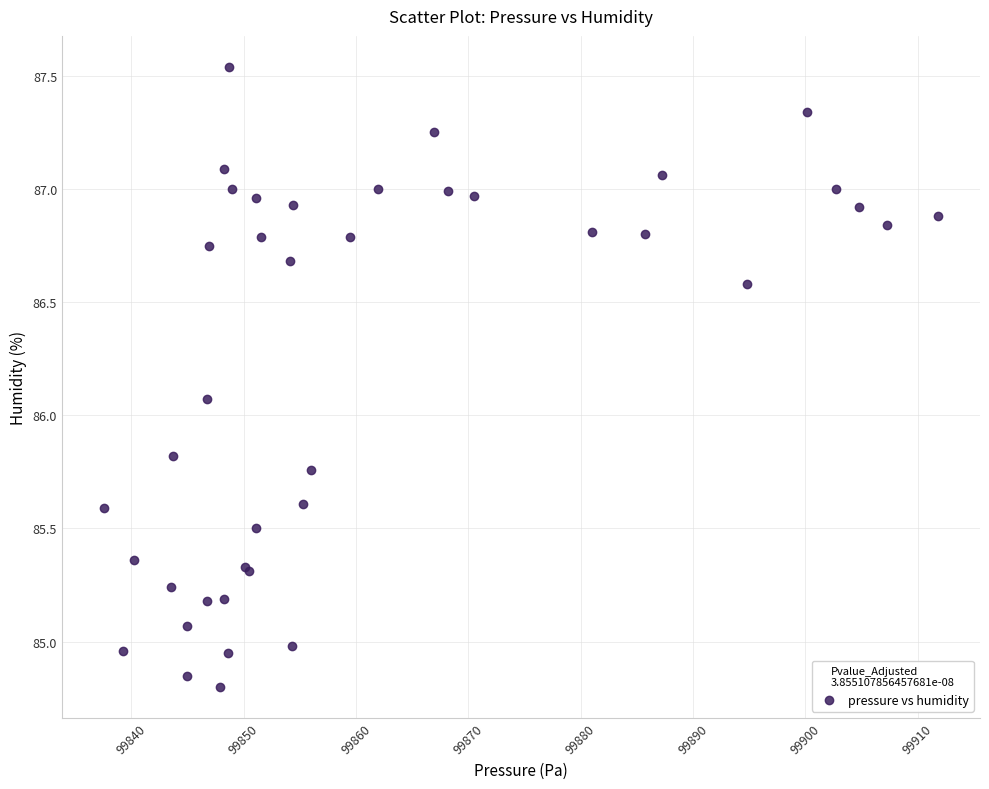

What Y value in the scatter plot is closest to 86?

86.1